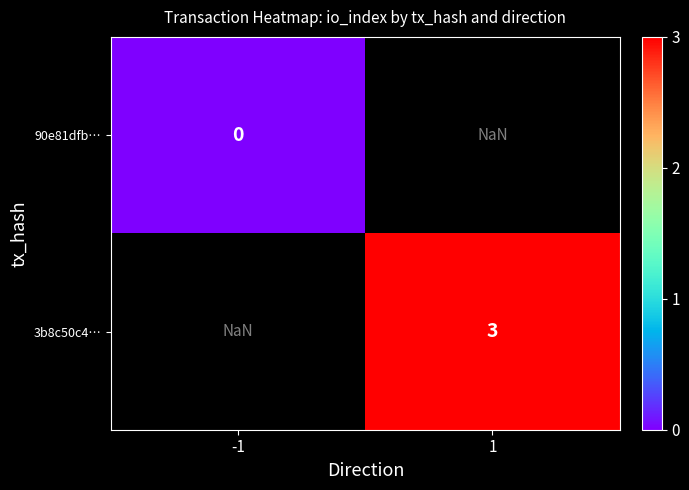

Is it true that 3b8c50c4… equals 3.0 at 1?

True